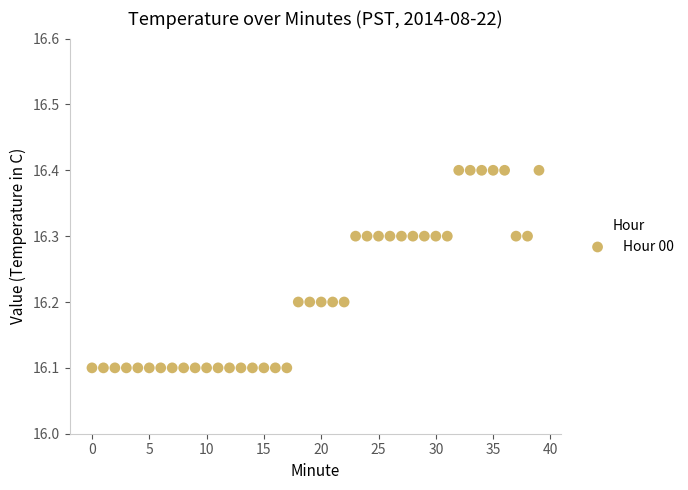

What is the range of Y values (max minus min)?

0.3